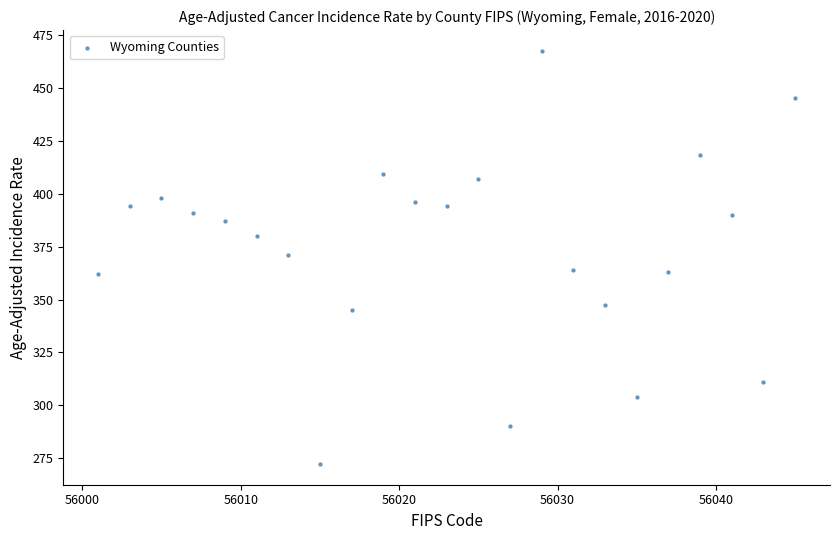

What is the range of Y values (max minus min)?

195.2